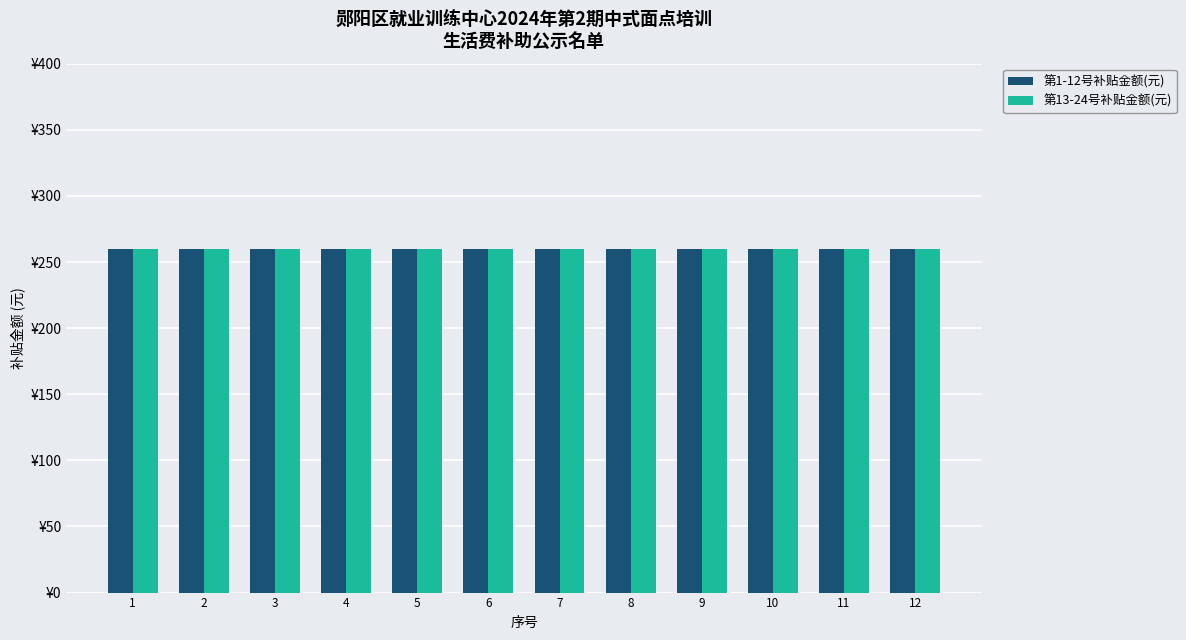

True or false: 补贴人数(第2组) has a value of 27 at 李照云.

False